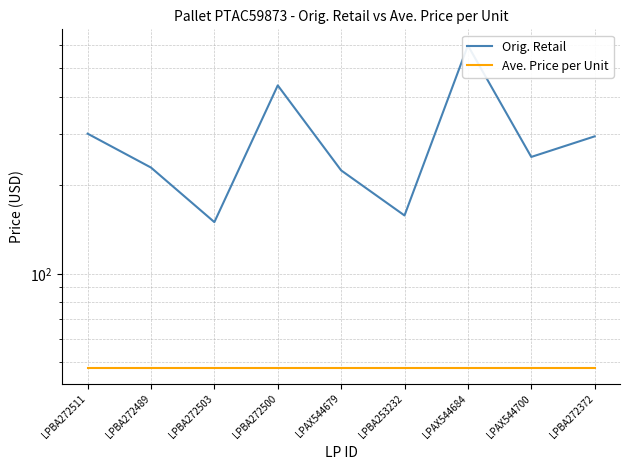

At LPBA272511, list the series in order from smallest to largest.

Ave. Price per Unit, Orig. Retail